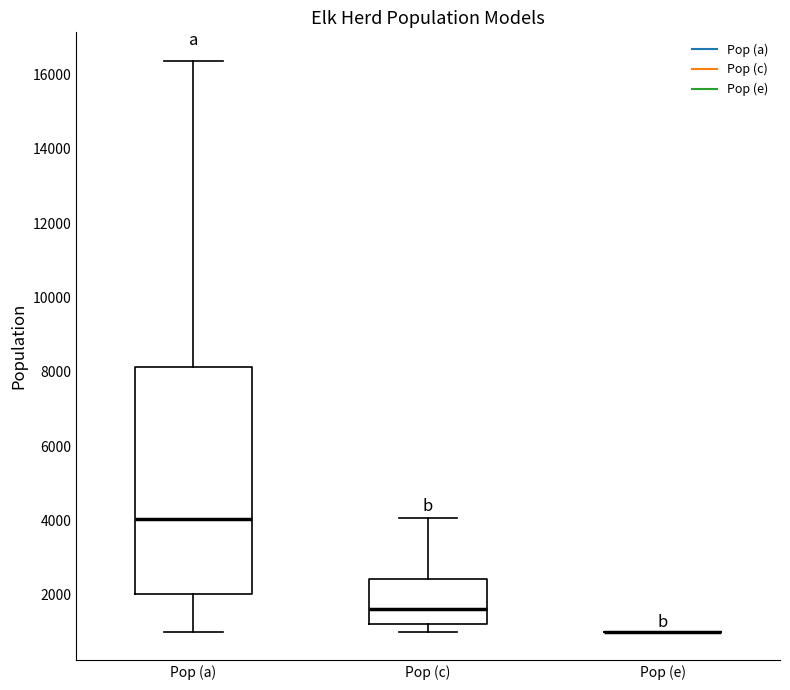

Where does the median line of the box for Pop (c) sit on the y-axis? The values are not printed on the chart, so give them approximately, as read against the axis.

1600